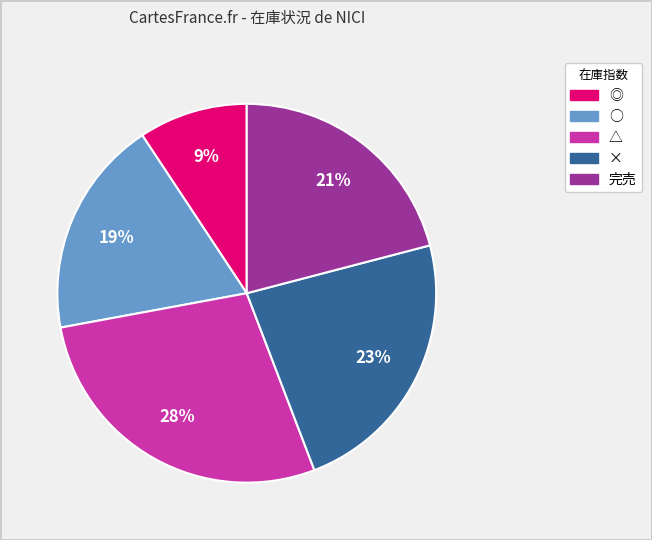

How many slices are in this pie chart?

5